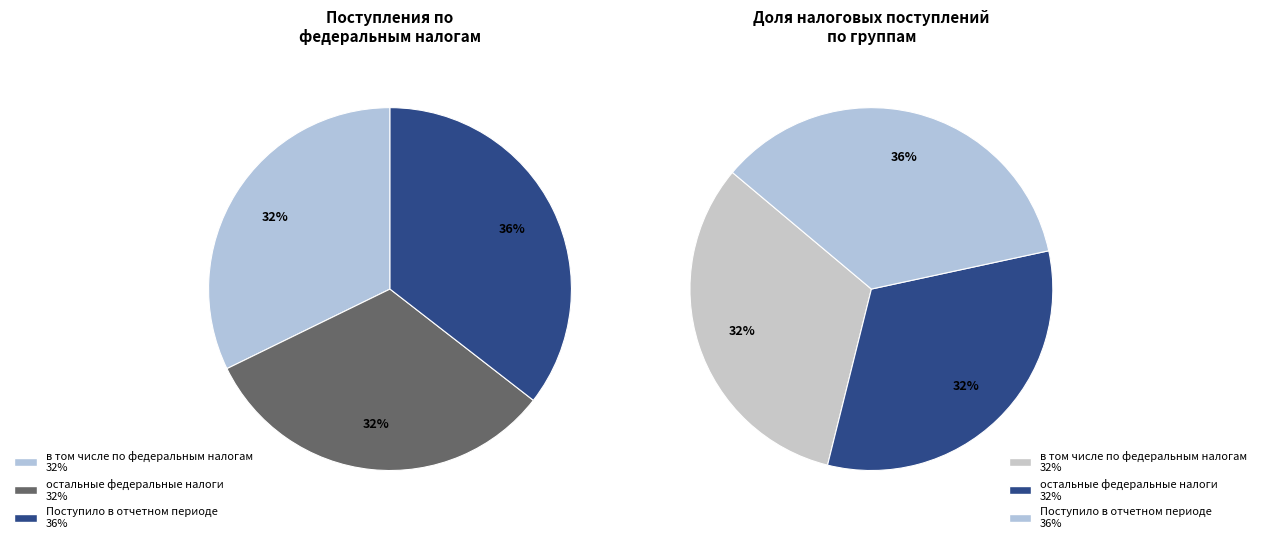

To the nearest percent, what is the combined percentage of остальные федеральные налоги and в том числе по федеральным налогам?

64%